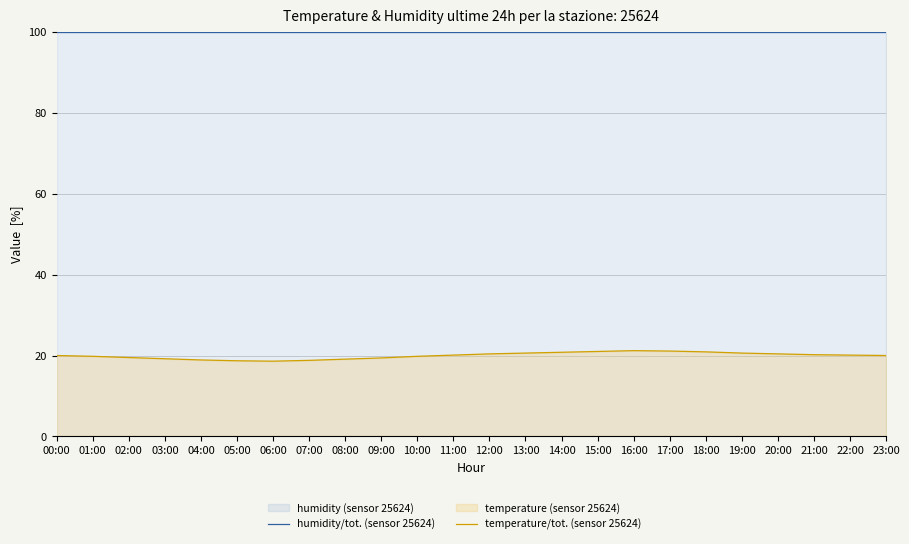

True or false: temperature/tot. (sensor 25624) and humidity/tot. (sensor 25624) intersect in this chart.

False